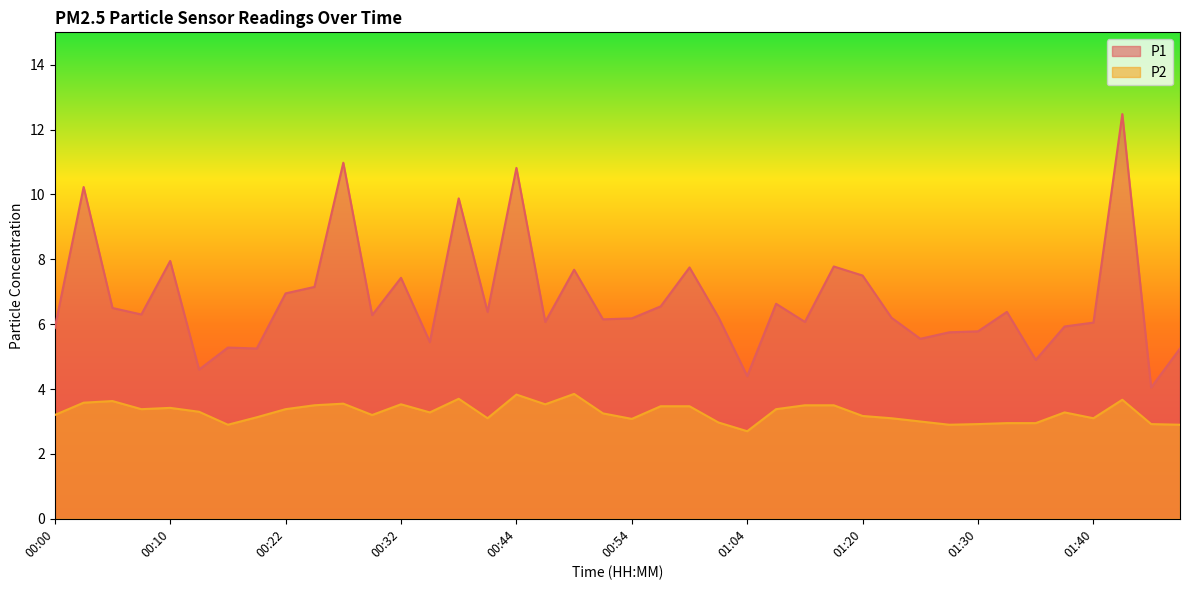

How many data points in P1 are above 6?

27